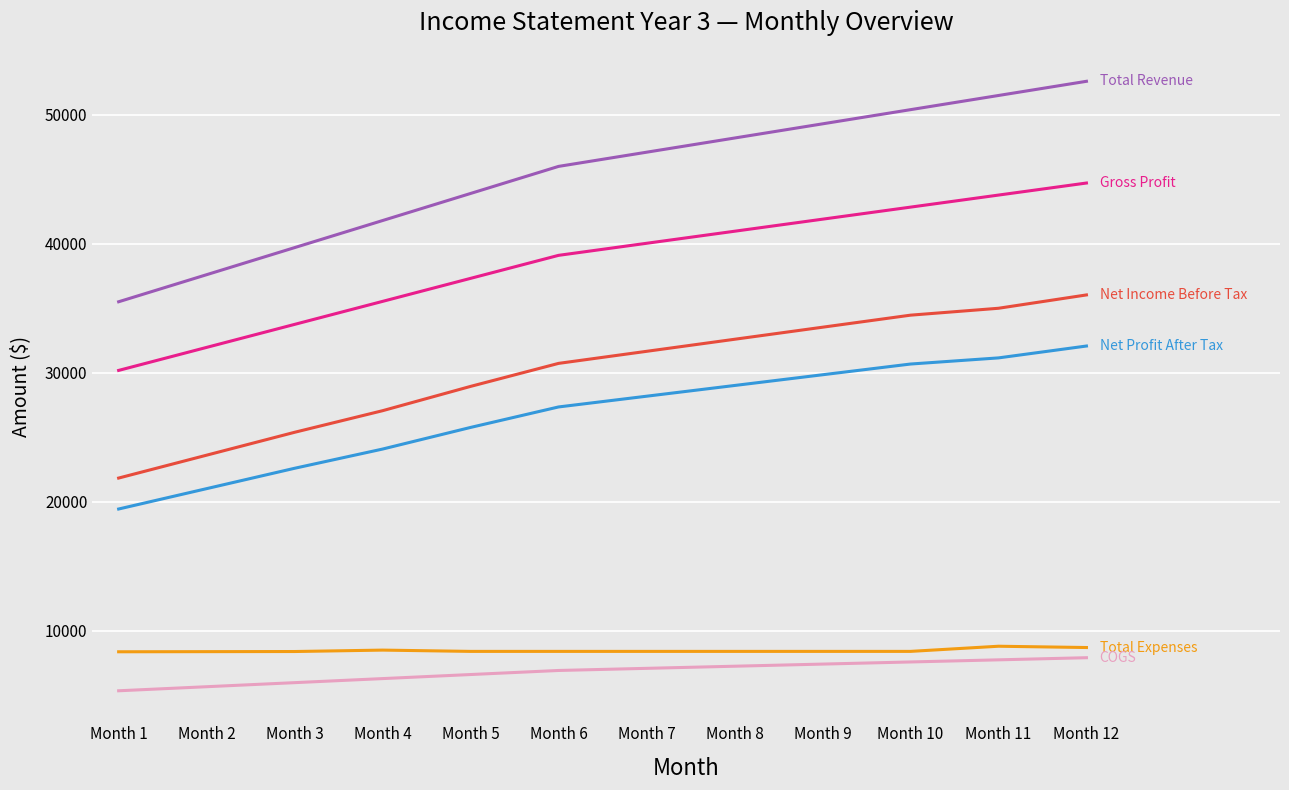

What is the spread (max minus min) of values at Month 4?

35530.0